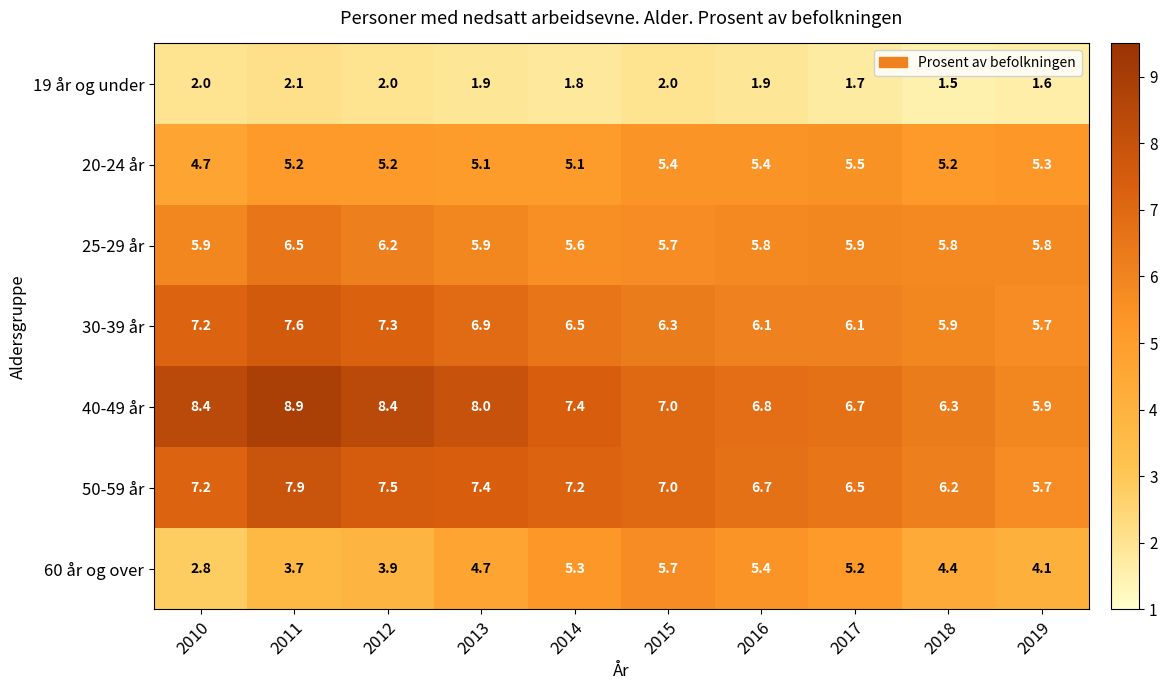

True or false: 60 år og over has a value of 5.3 at 2014.

True